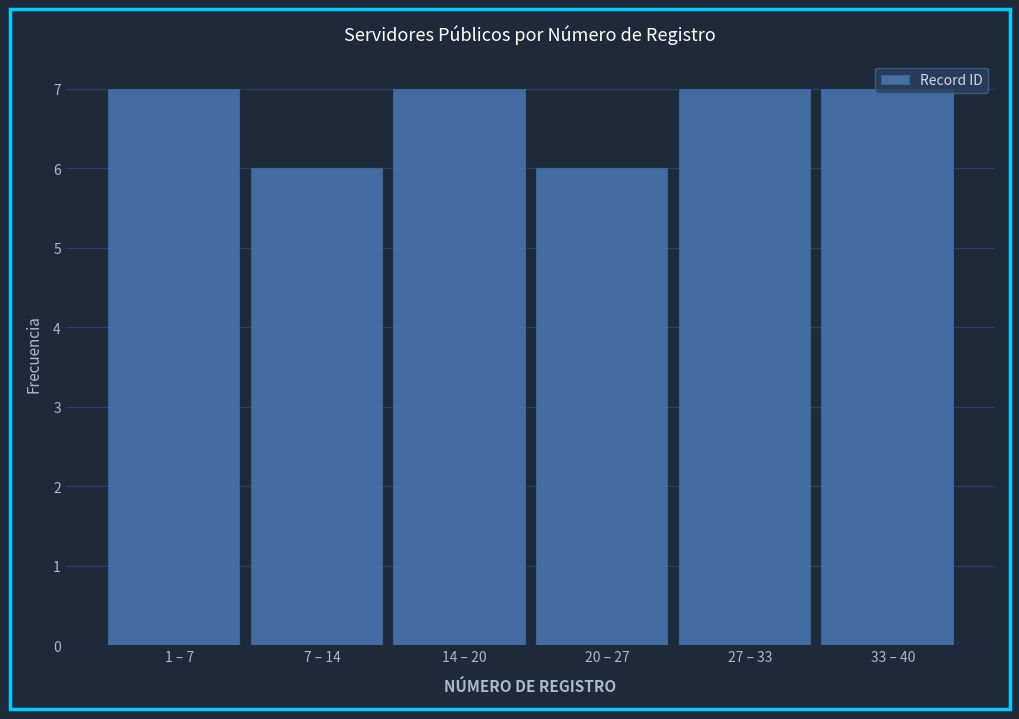

The value at 14 – 20 is 5. True or false?

False